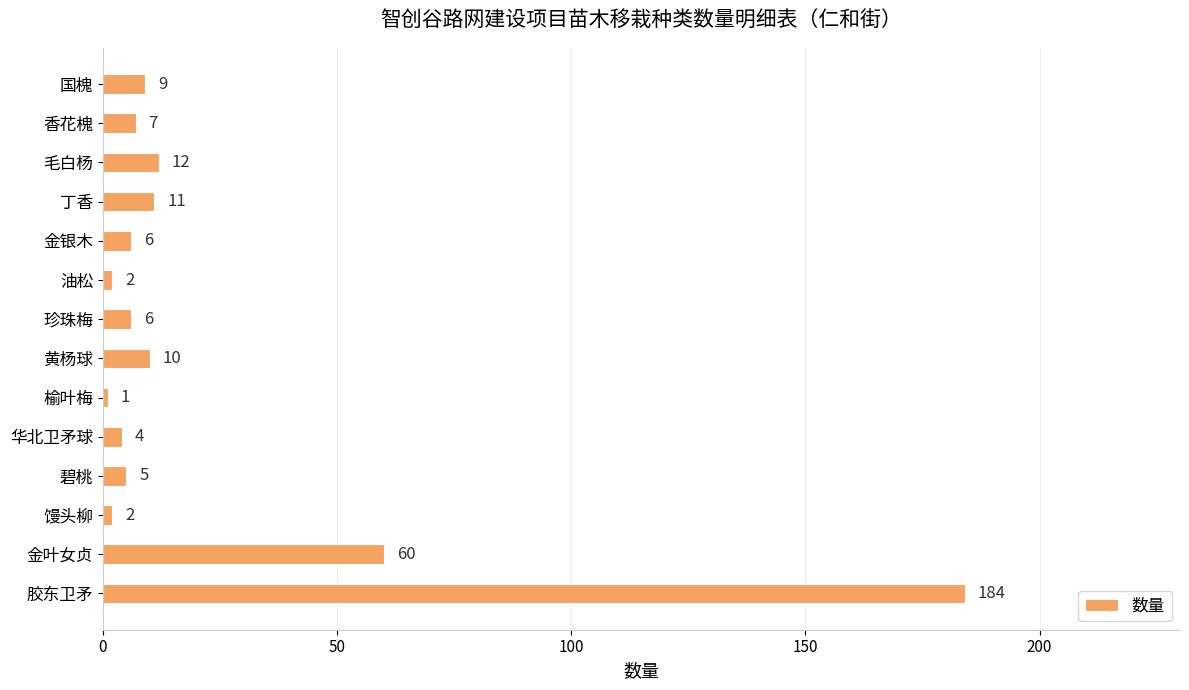

What is the greatest value displayed?

184